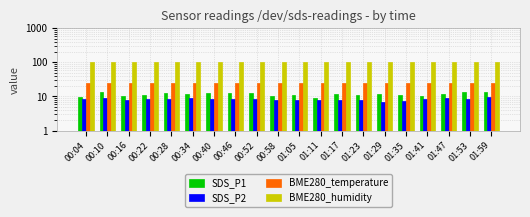

What is the value of the SDS_P1 bar at the 17th from the left?

10.3